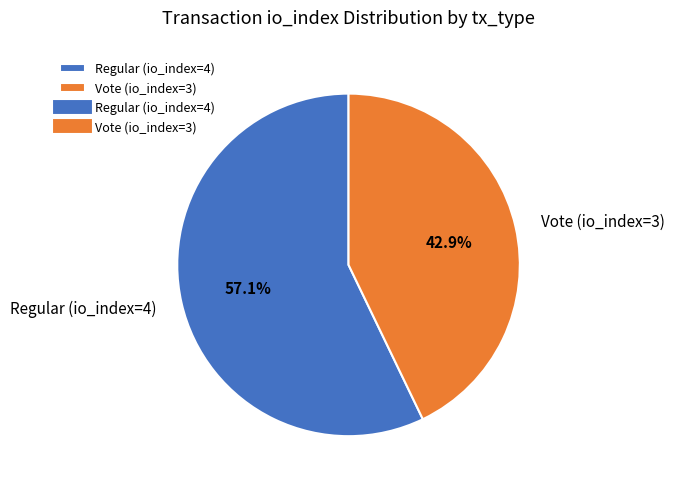

What is the smallest slice in the pie chart?

Vote (io_index=3)